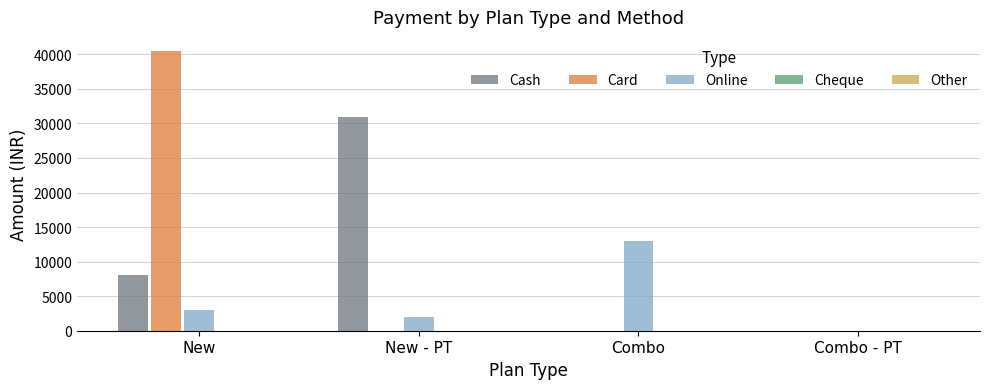

At which label is Online closest to 6500?

New